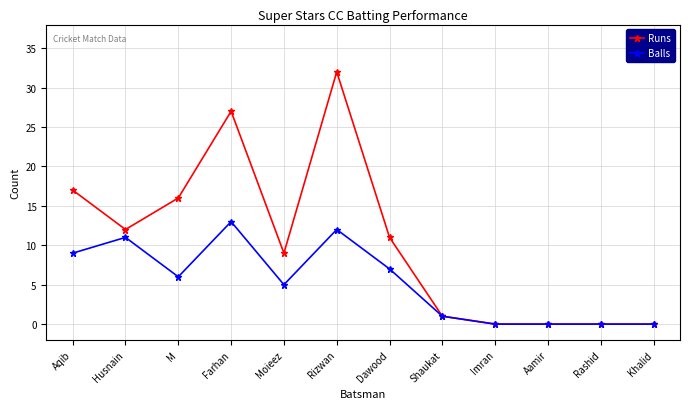

What is the difference between the second highest and second lowest values in the Runs series?

27